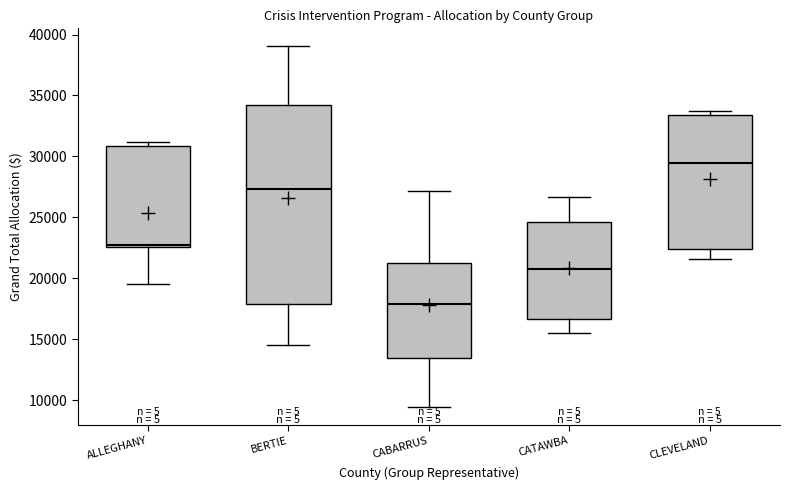

Reading left to right, read every box against the y-axis: the position of its median line, the range the box covers, and the ends of its whiskers. The values are not printed on the chart, so give them approximately, as read against the axis.

ALLEGHANY: median 22500 (just above the box's lower edge), box 22500 to 31000, whiskers 19500 to 31000 (just above the box's upper edge)
BERTIE: median 27500, box 18000 to 34000, whiskers 14500 to 39000
CABARRUS: median 18000, box 13500 to 21500, whiskers 9500 to 27000
CATAWBA: median 21000, box 16500 to 24500, whiskers 15500 to 26500
CLEVELAND: median 29500, box 22500 to 33500, whiskers 21500 to 34000